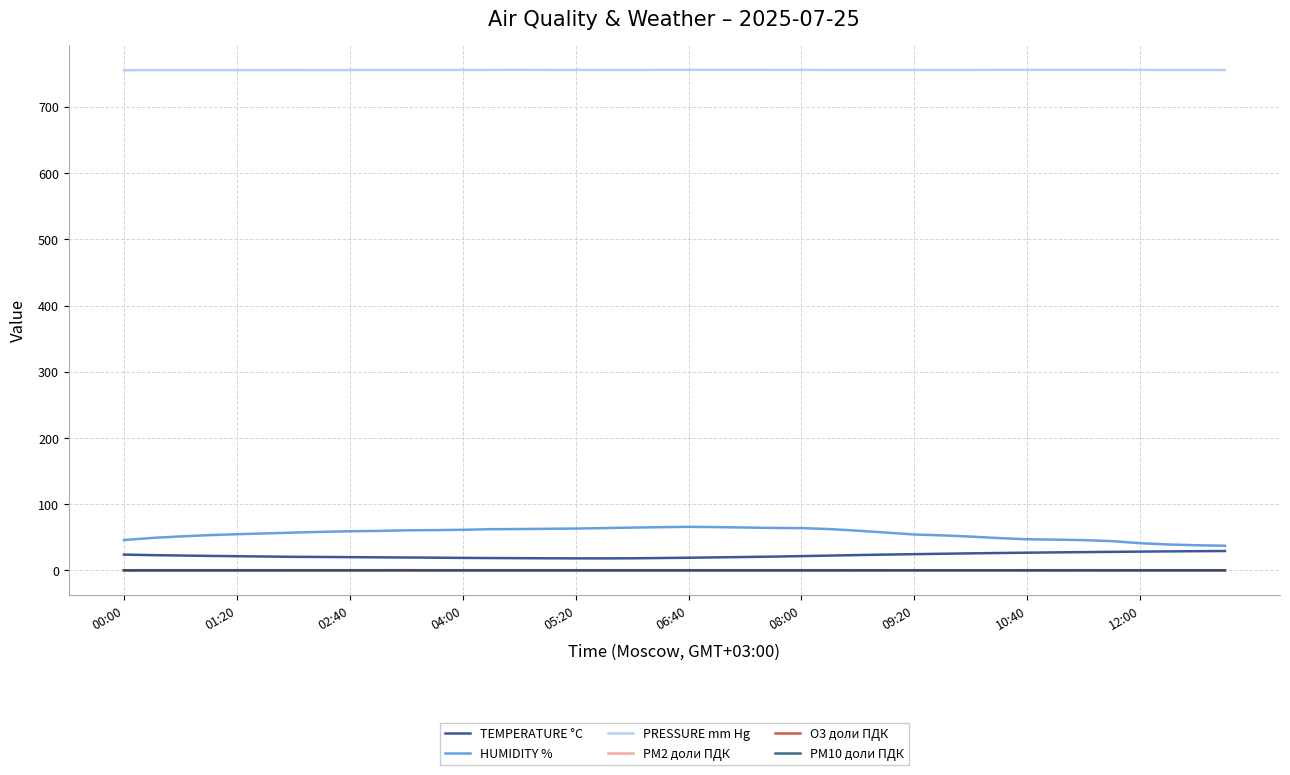

What is the lowest value of the PRESSURE mm Hg series?

755.4